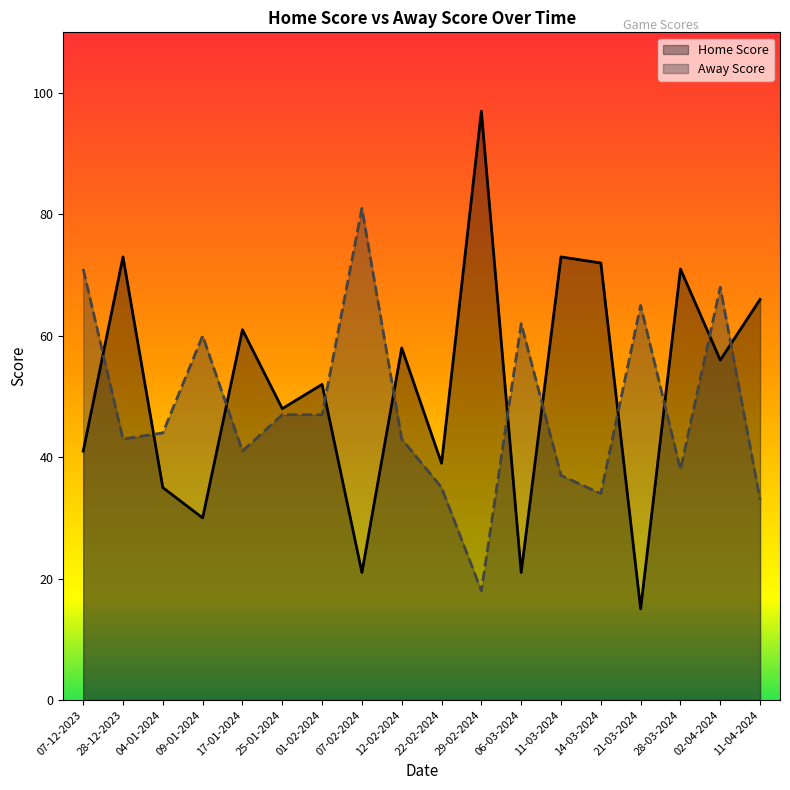

At which category does Home Score reach its first local peak?

28-12-2023